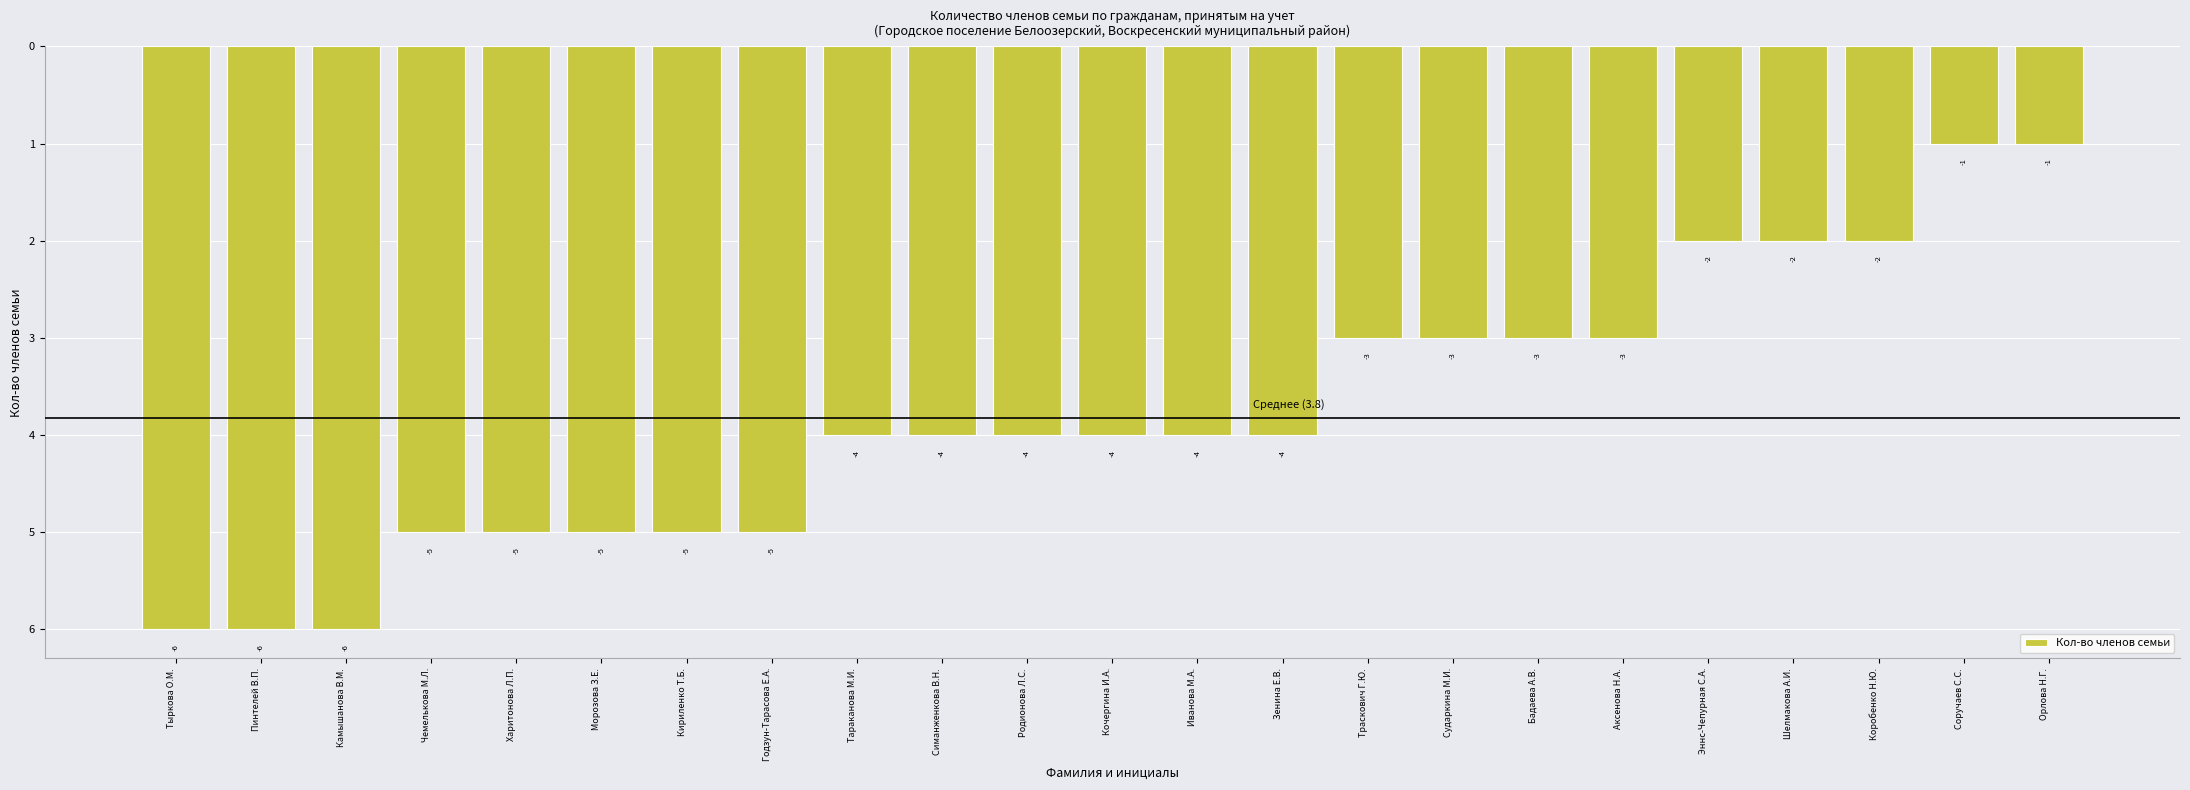

Where is the data nearest to the value -3?

Траскович Г.Ю.